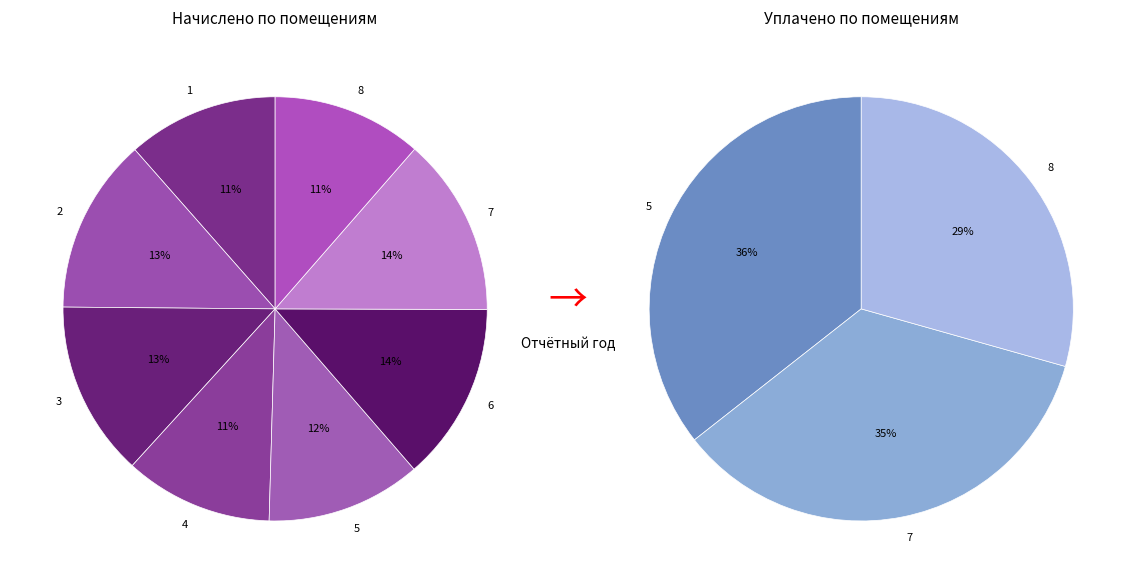

To the nearest percent, what portion does 8 represent?

29%